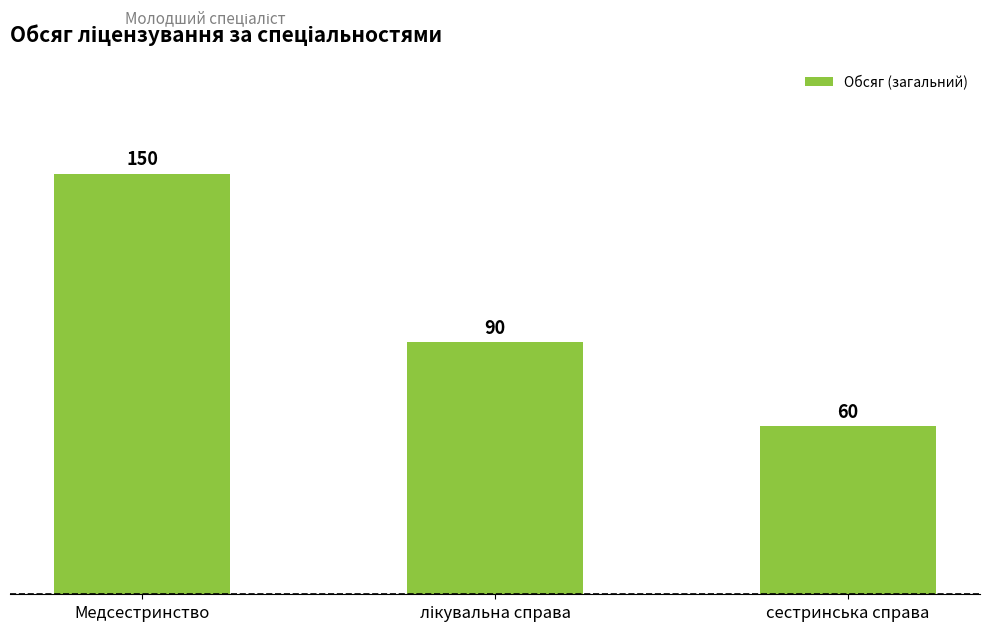

What is the average value?

100